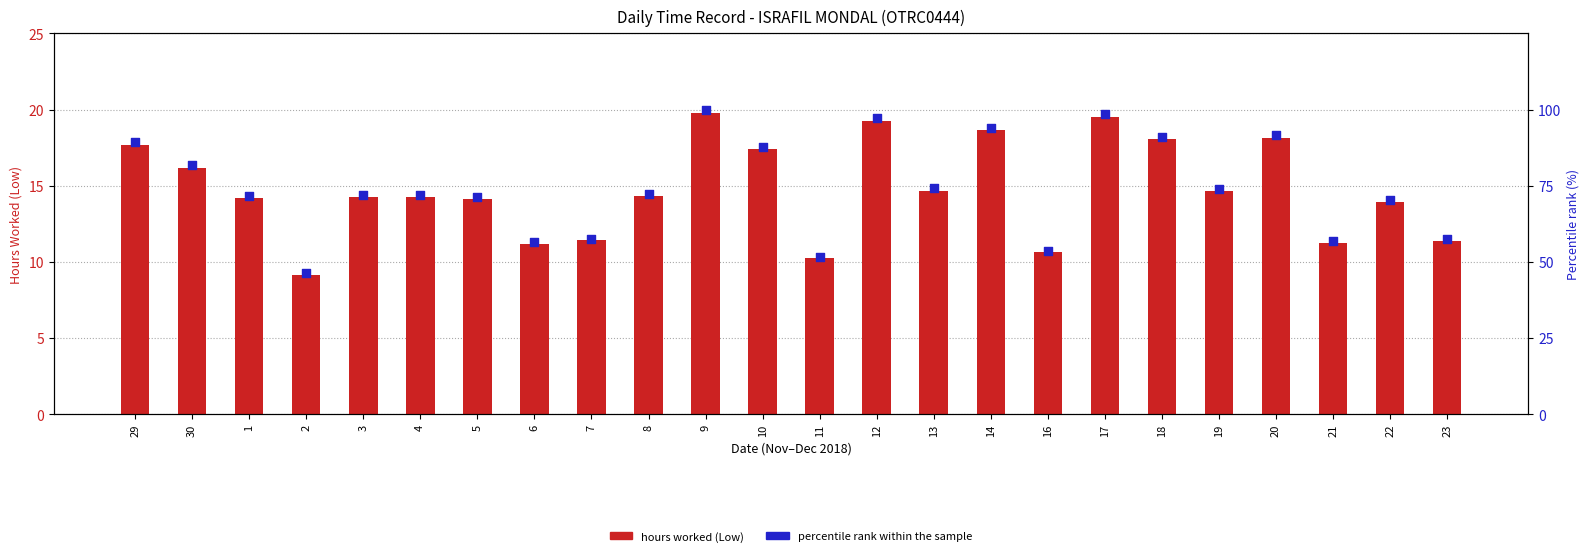

At which category is the sum across all series the highest?

9